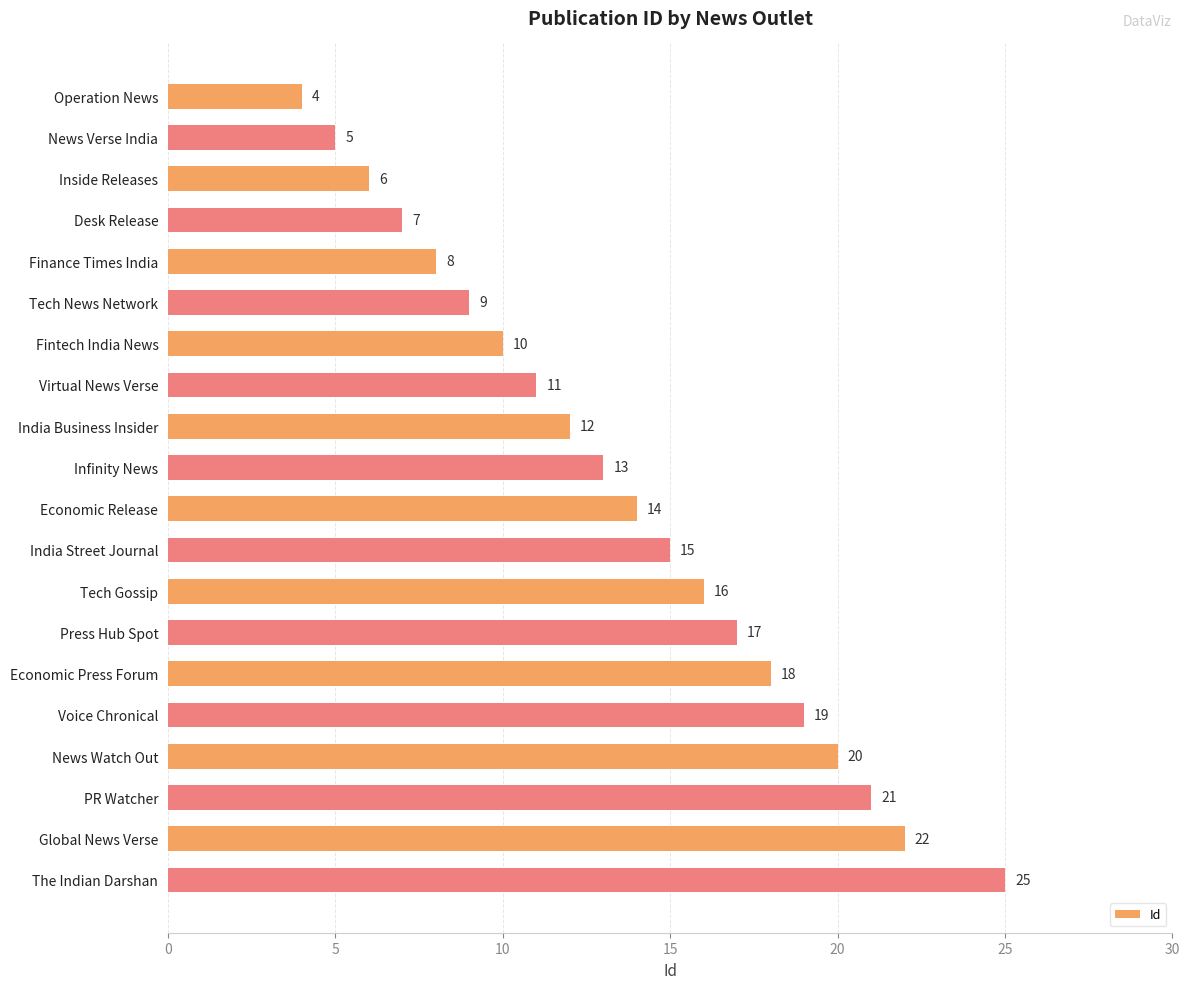

Rank the categories by value from lowest to highest.

Operation News, News Verse India, Inside Releases, Desk Release, Finance Times India, Tech News Network, Fintech India News, Virtual News Verse, India Business Insider, Infinity News, Economic Release, India Street Journal, Tech Gossip, Press Hub Spot, Economic Press Forum, Voice Chronical, News Watch Out, PR Watcher, Global News Verse, The Indian Darshan